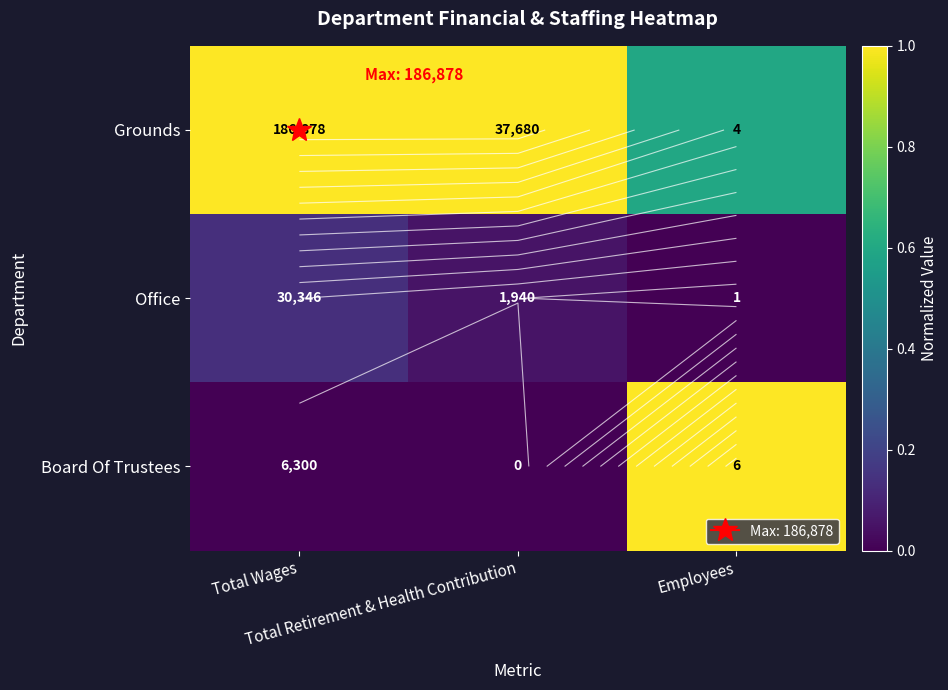

The Board Of Trustees series shows 1.0 at Employees. True or false?

True